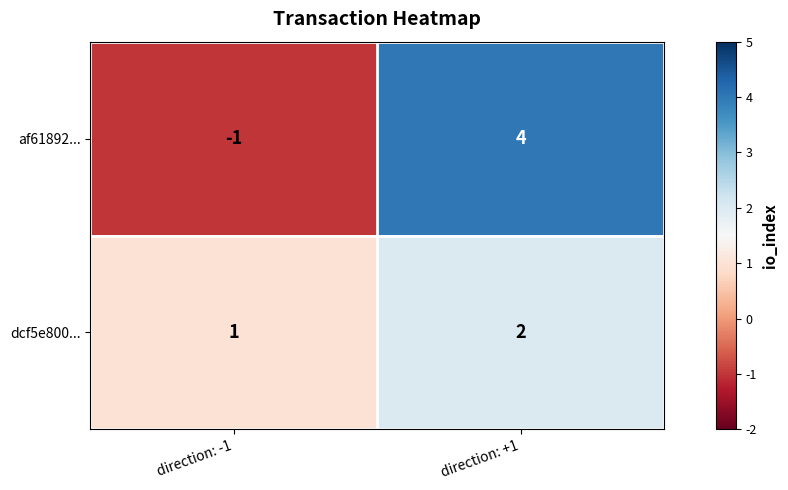

Reading right to left, list all the values displayed in this chart.

af61892...: direction: +1=4	direction: -1=-1
dcf5e800...: direction: +1=2	direction: -1=1